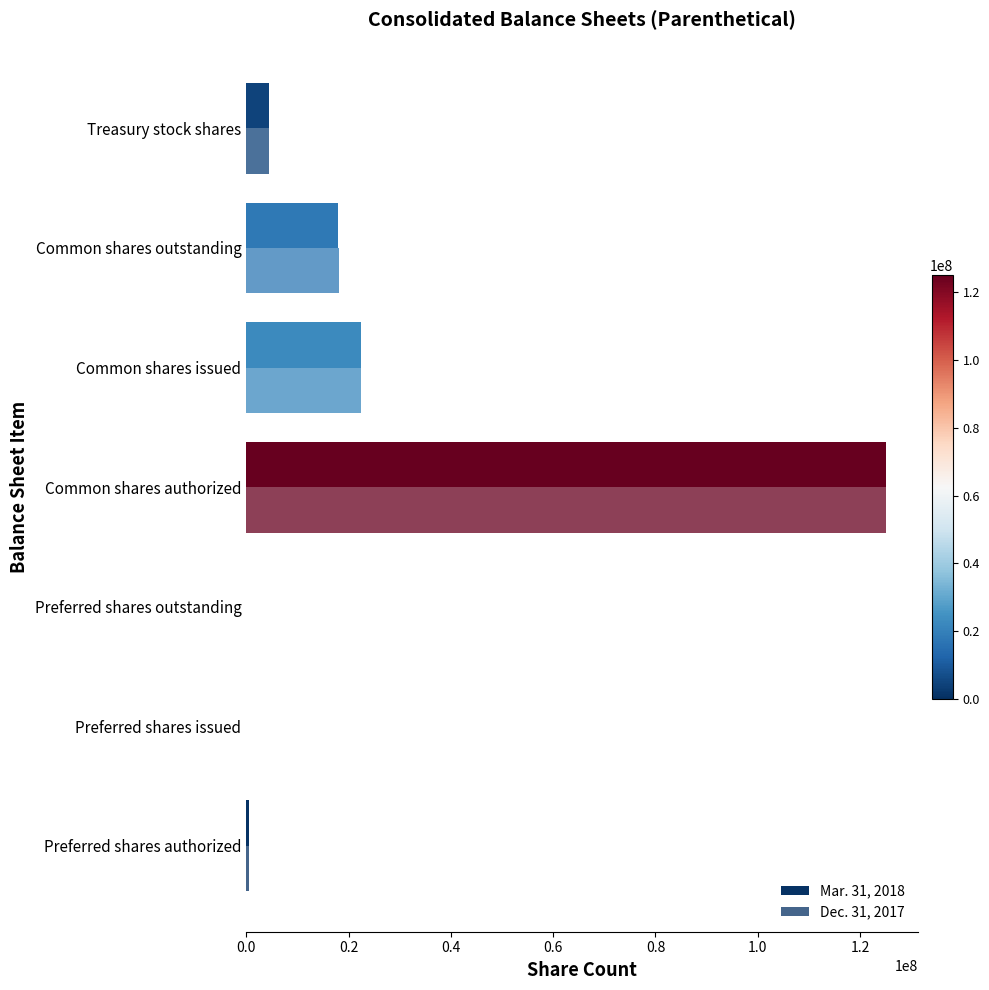

Reading left to right, transcribe all the data shown in this chart.

Mar. 31, 2018: 500000	0	0	125000000	22514000	18017000	4497000
Dec. 31, 2017: 500000	0	0	125000000	22432000	18041000	4391000